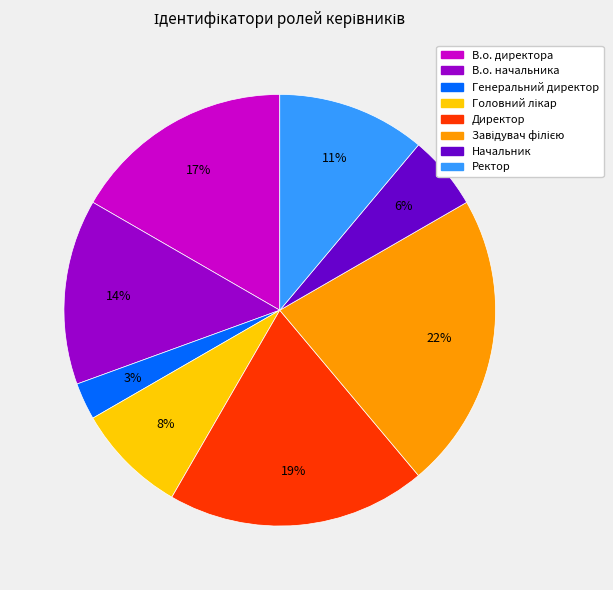

What percentage is the Начальник slice, to the nearest percent?

6%